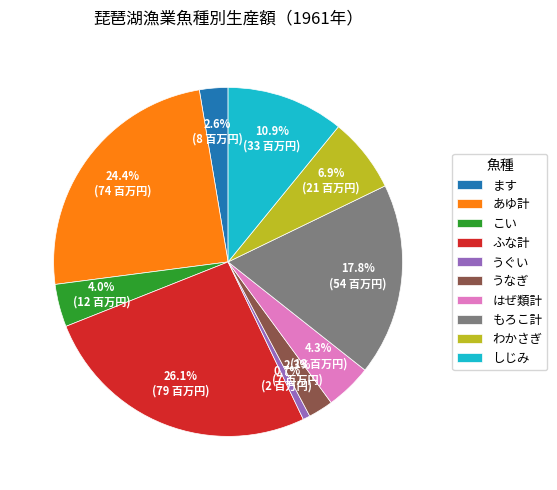

Which slice is the largest?

ふな計